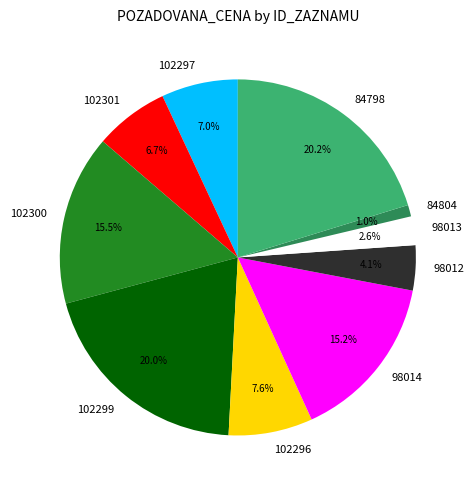

Is it true that 98014 is 15% of the pie?

True